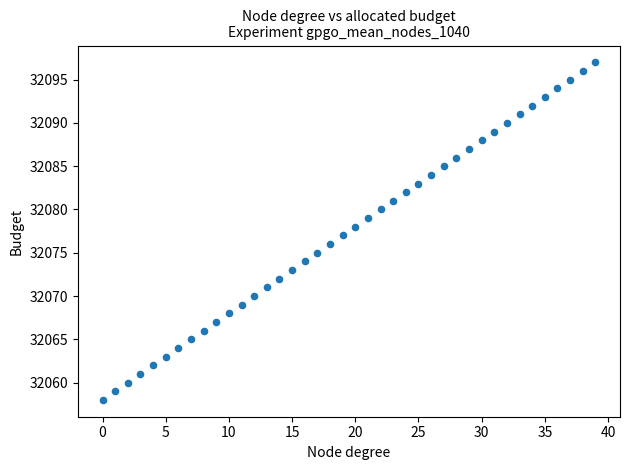

What is the range of Y values (max minus min)?

39